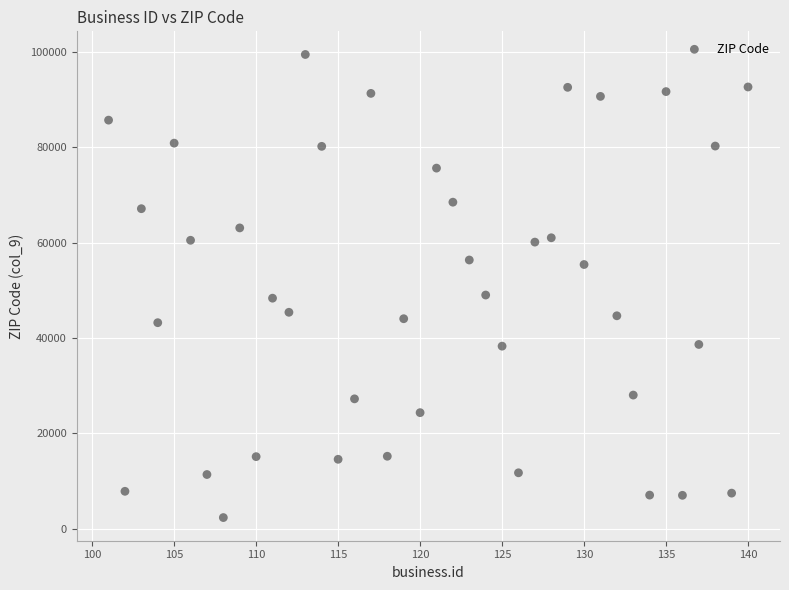

What is the range of X values (max minus min)?

39